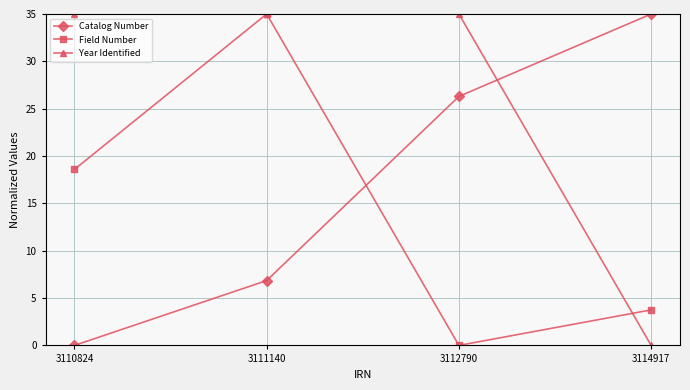

What is the difference between the highest and lowest values at 3111140?

28.2